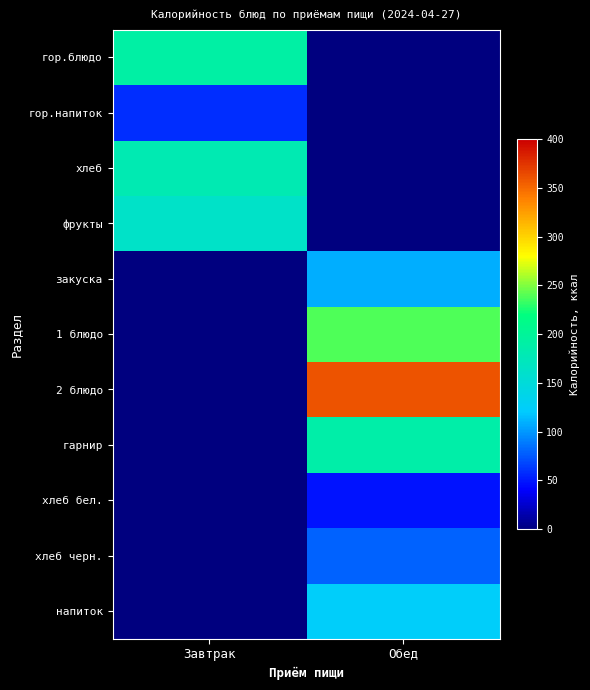

At how many categories does at least one series exceed 354?

1